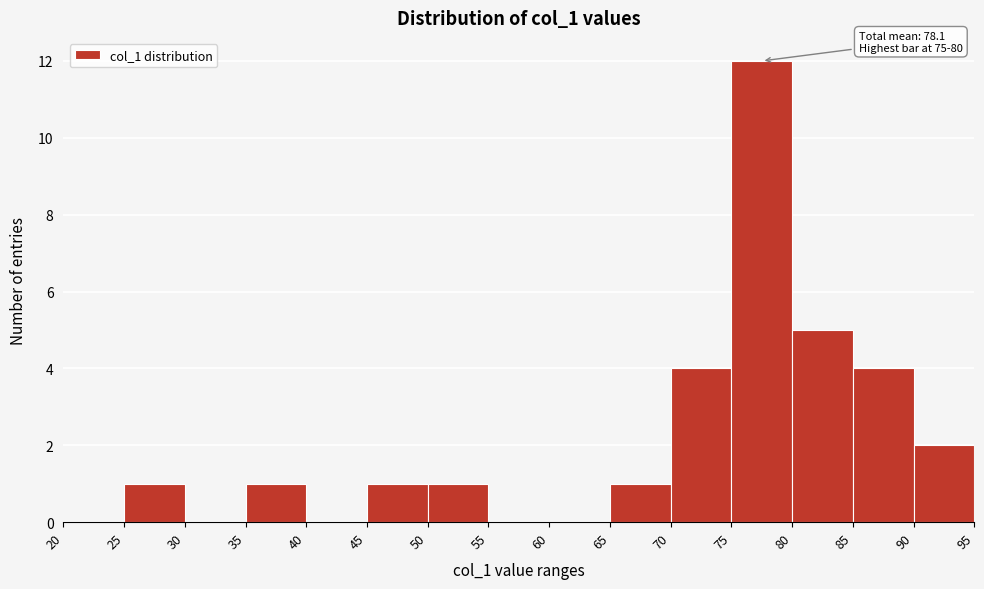

Which range on the x-axis has the tallest bar?

75 to 80